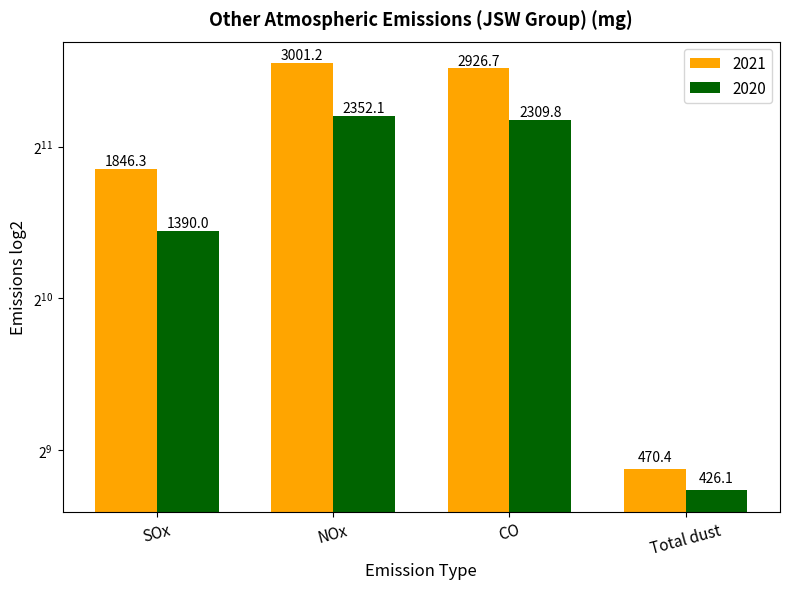

List the series in order of their overall mean, highest first.

2021, 2020